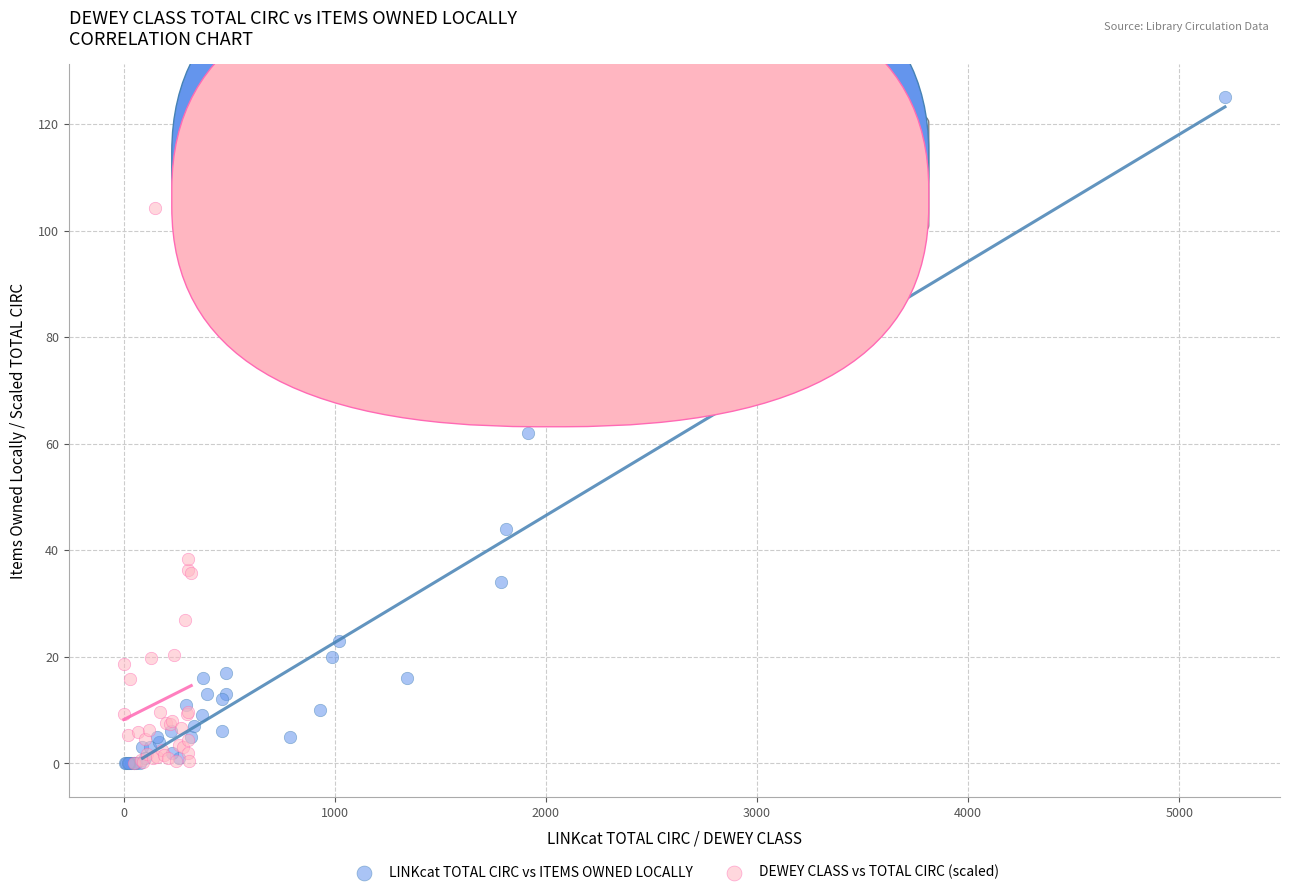

Which series reaches the maximum Y coordinate?

LINKcat TOTAL CIRC vs ITEMS OWNED LOCALLY